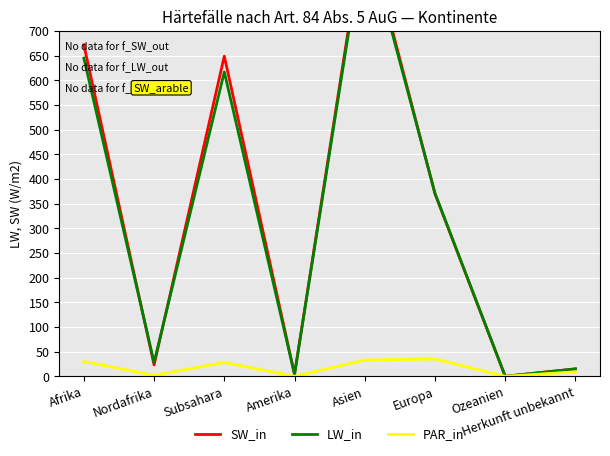

Does the chart display data point markers on the line(s)?

No